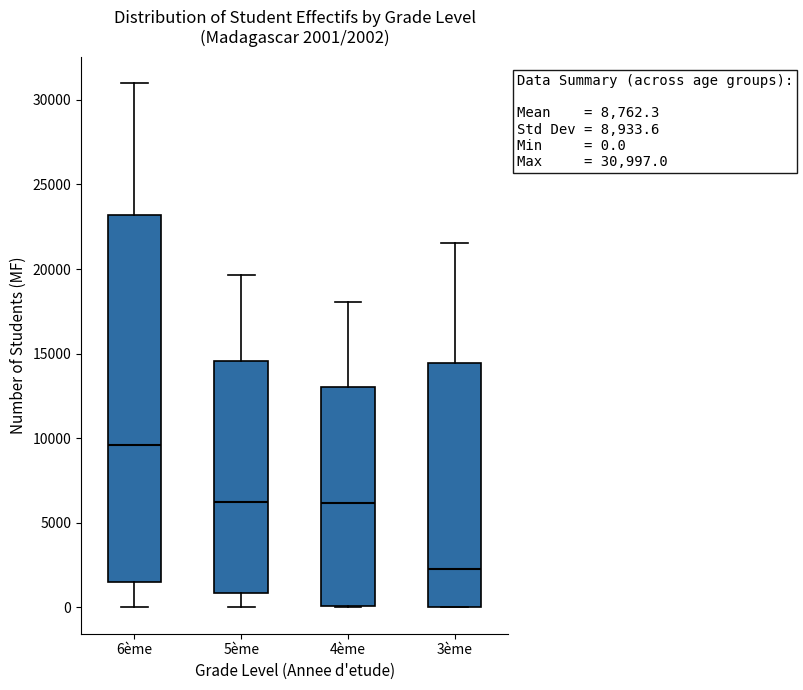

Comparing the boxes themselves (not the whiskers), which one is the tallest?

6ème